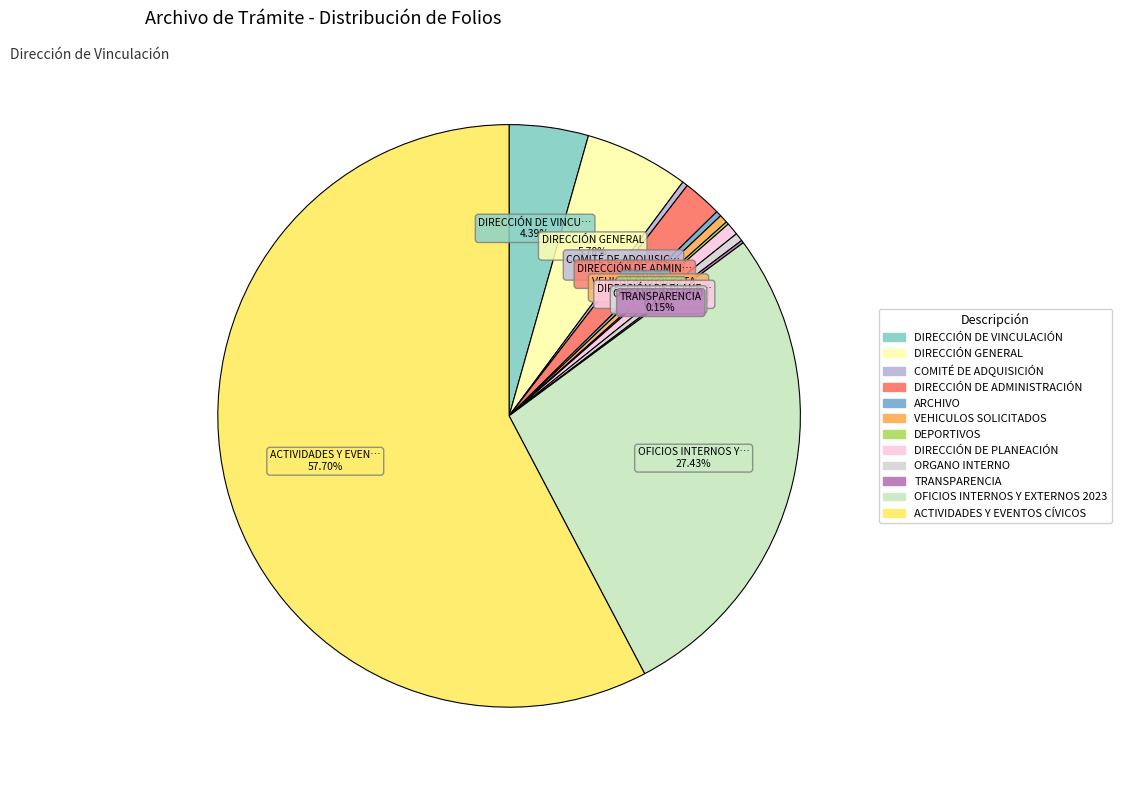

Which category has the biggest portion of the pie?

ACTIVIDADES Y EVEN…